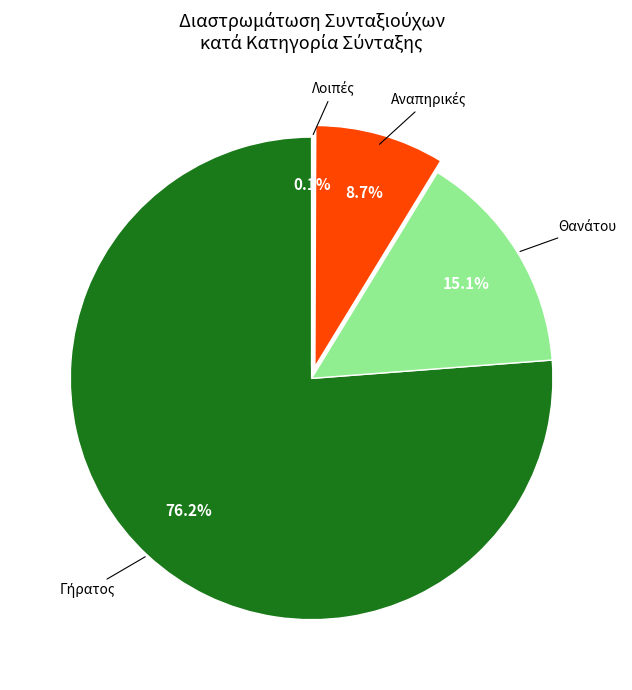

Is there any slice that represents more than half of the pie?

Yes